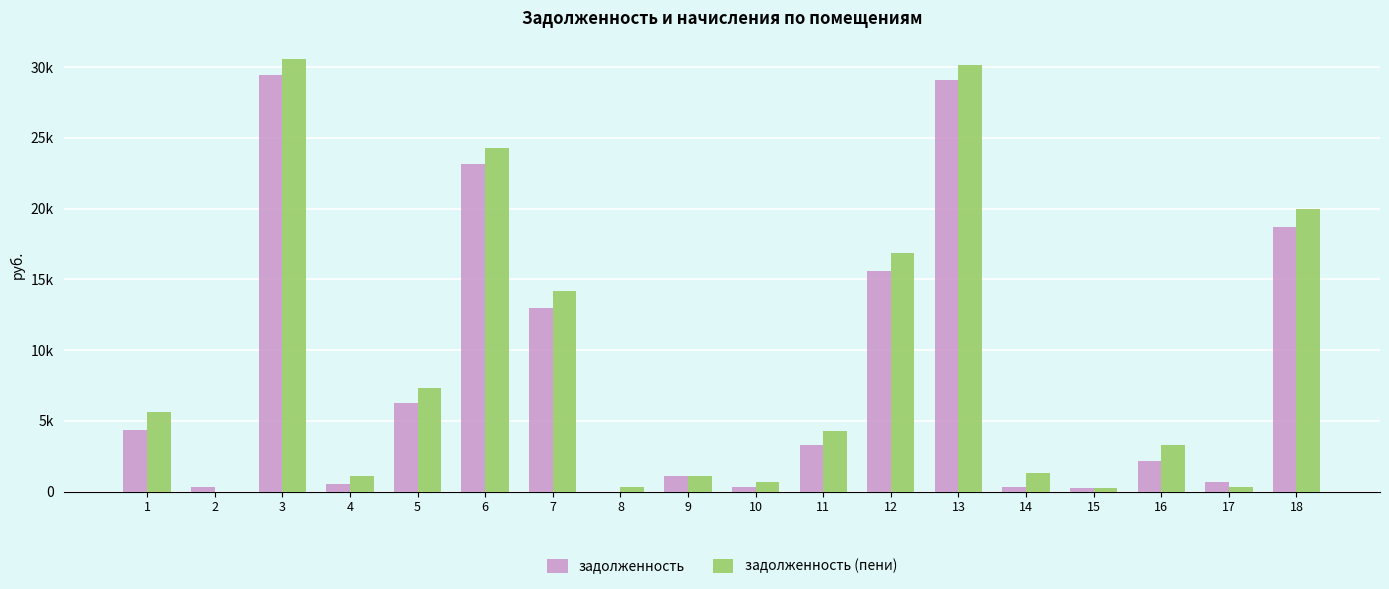

What is the difference between the highest and lowest values at 16?

1109.6